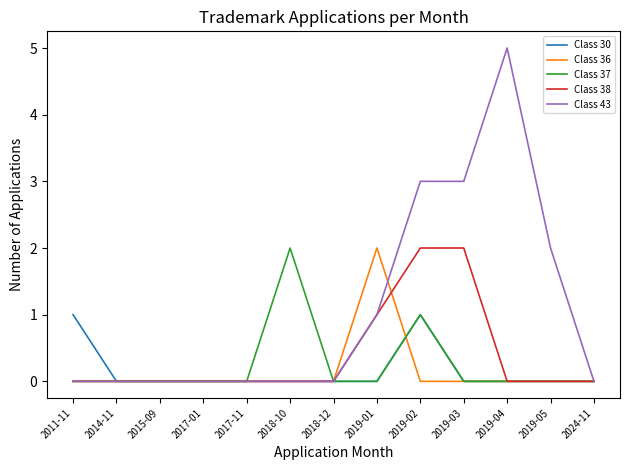

Reading right to left, transcribe all the data shown in this chart.

Class 30: 0	0	0	0	1	0	0	0	0	0	0	0	1
Class 36: 0	0	0	0	0	2	0	0	0	0	0	0	0
Class 37: 0	0	0	0	1	0	0	2	0	0	0	0	0
Class 38: 0	0	0	2	2	1	0	0	0	0	0	0	0
Class 43: 0	2	5	3	3	1	0	0	0	0	0	0	0